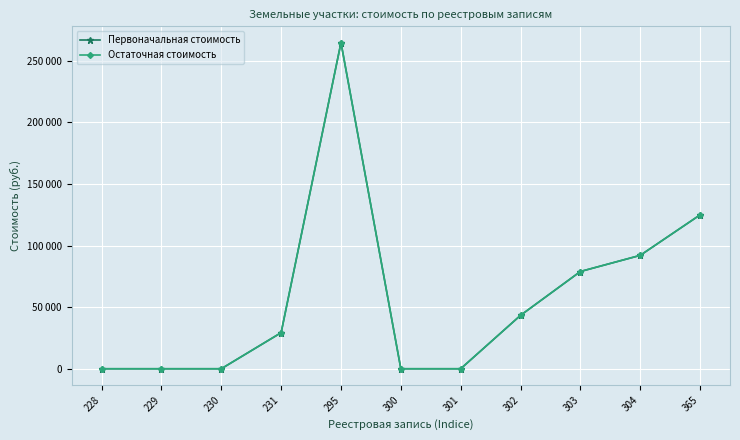

What is the value of the Остаточная стоимость point at the 11th from the left?

124877.5